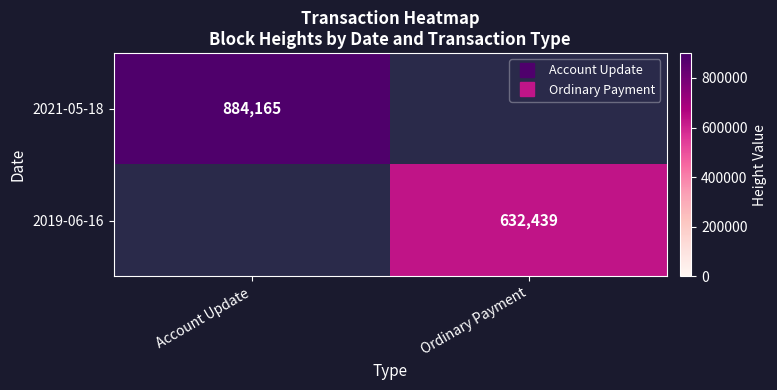

At which category does the chart reach its peak across all series?

Account Update